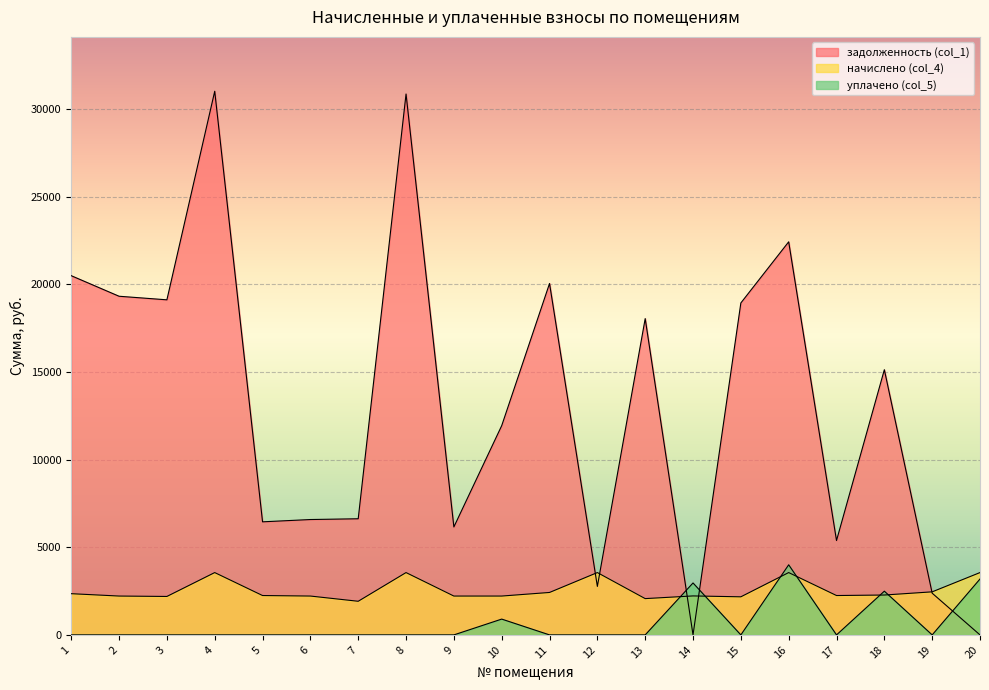

Does the chart display data point markers on the line(s)?

No